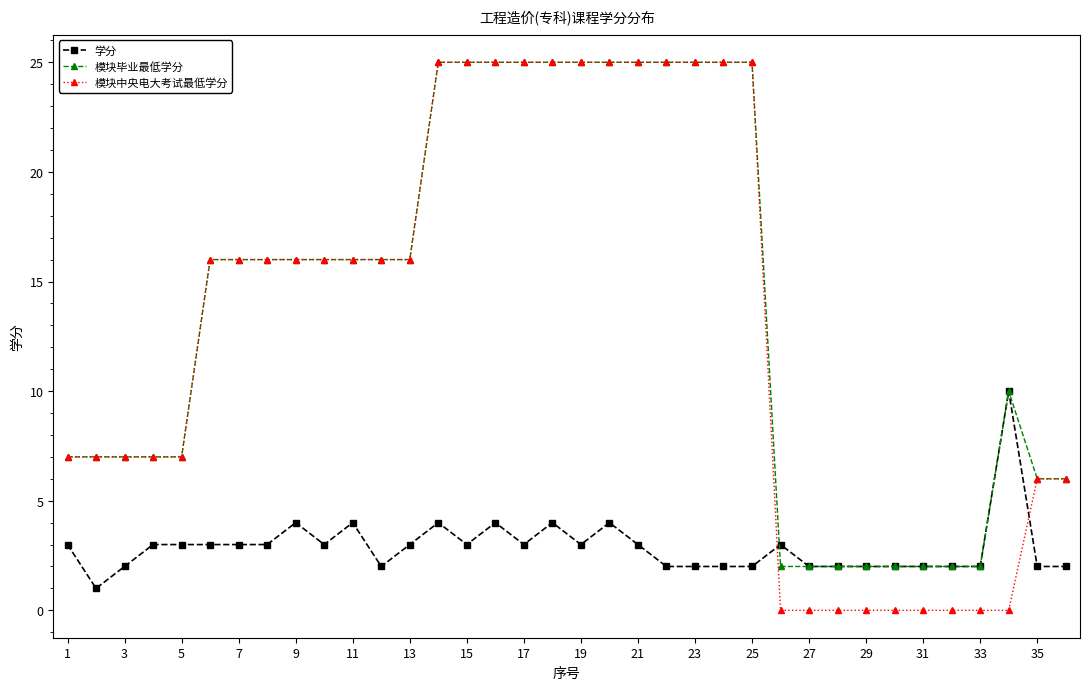

After their last crossing, which series has the higher values: 学分 or 模块中央电大考试最低学分?

模块中央电大考试最低学分